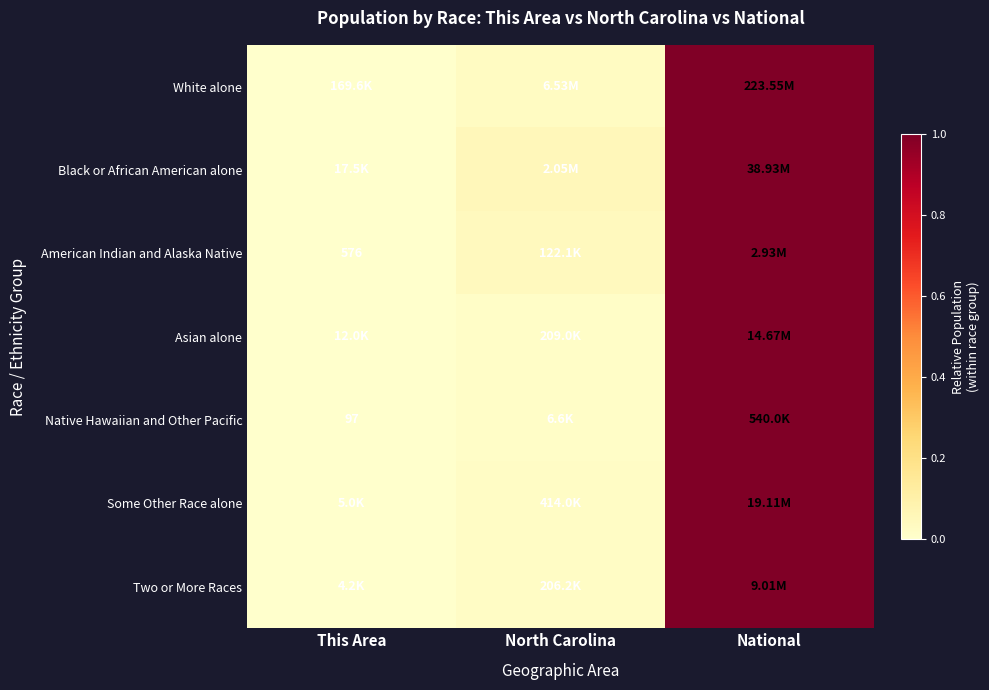

List the labels in order of Black or African American alone value, largest first.

National, North Carolina, This Area